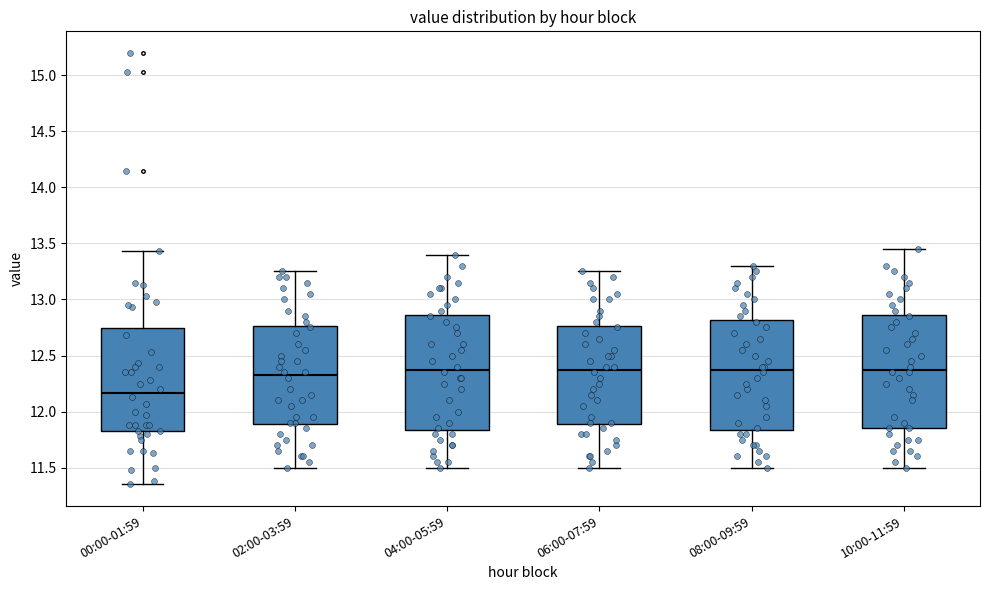

Reading left to right, read every box against the y-axis: the position of its median line, the range the box covers, and the ends of its whiskers. The values are not printed on the chart, so give them approximately, as read against the axis.

00:00-01:59: median 12.15, box 11.80 to 12.75, whiskers 11.35 to 13.45
02:00-03:59: median 12.35, box 11.90 to 12.75, whiskers 11.50 to 13.25
04:00-05:59: median 12.40, box 11.85 to 12.85, whiskers 11.50 to 13.40
06:00-07:59: median 12.40, box 11.90 to 12.75, whiskers 11.50 to 13.25
08:00-09:59: median 12.40, box 11.85 to 12.80, whiskers 11.50 to 13.30
10:00-11:59: median 12.40, box 11.85 to 12.85, whiskers 11.50 to 13.45